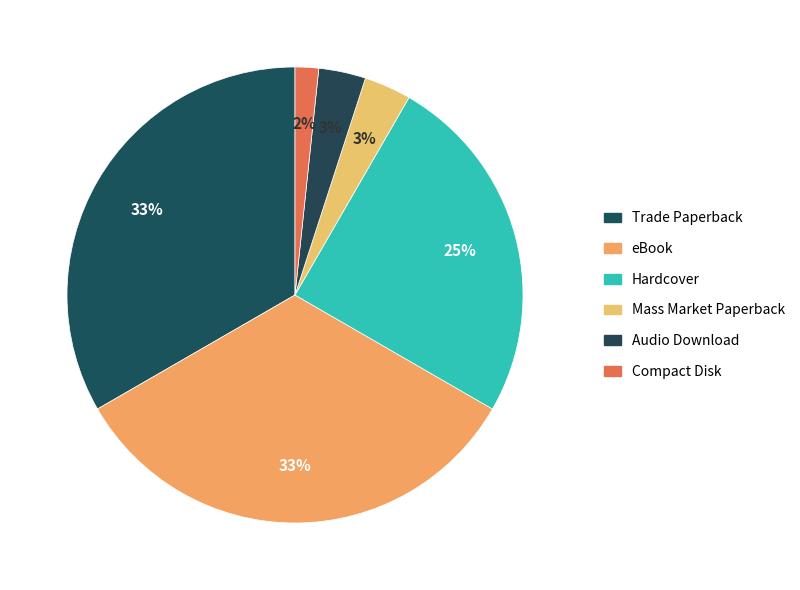

Does any single category account for the majority?

No